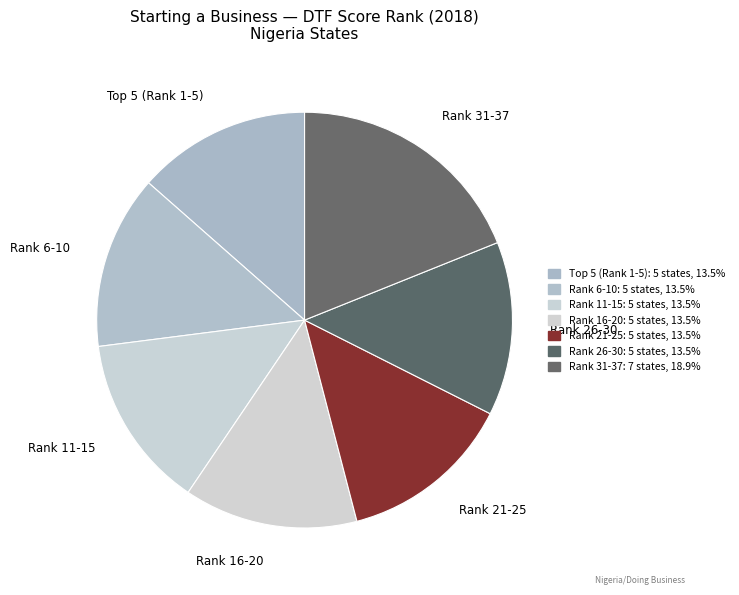

Do Rank 6-10 and Rank 11-15 together represent more than half of the pie?

No